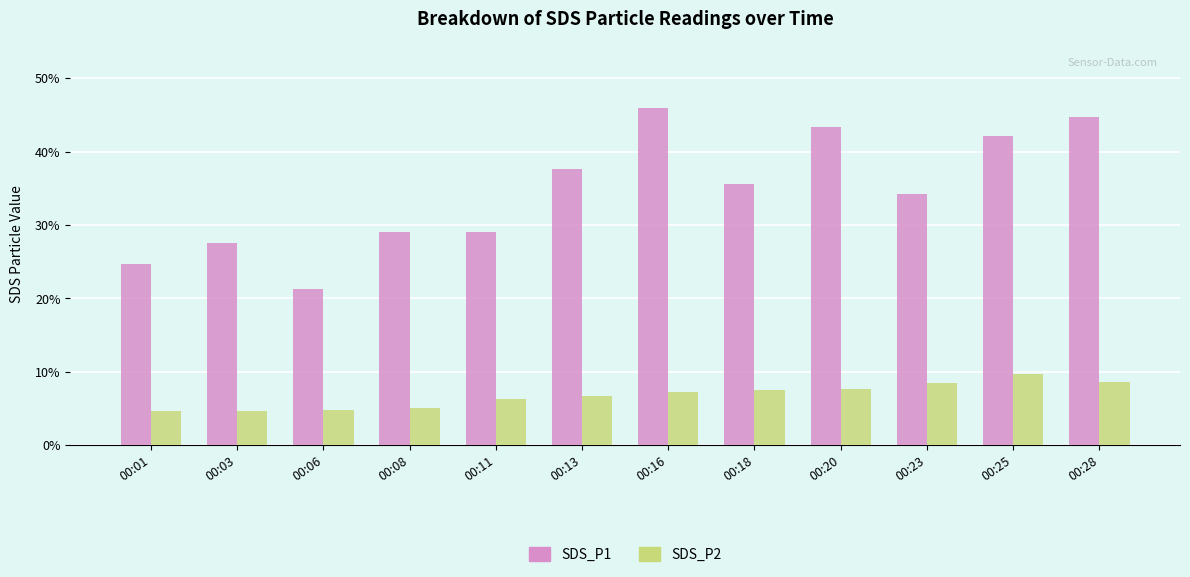

What is the value of the SDS_P2 bar at the 4th from the left?

5.1